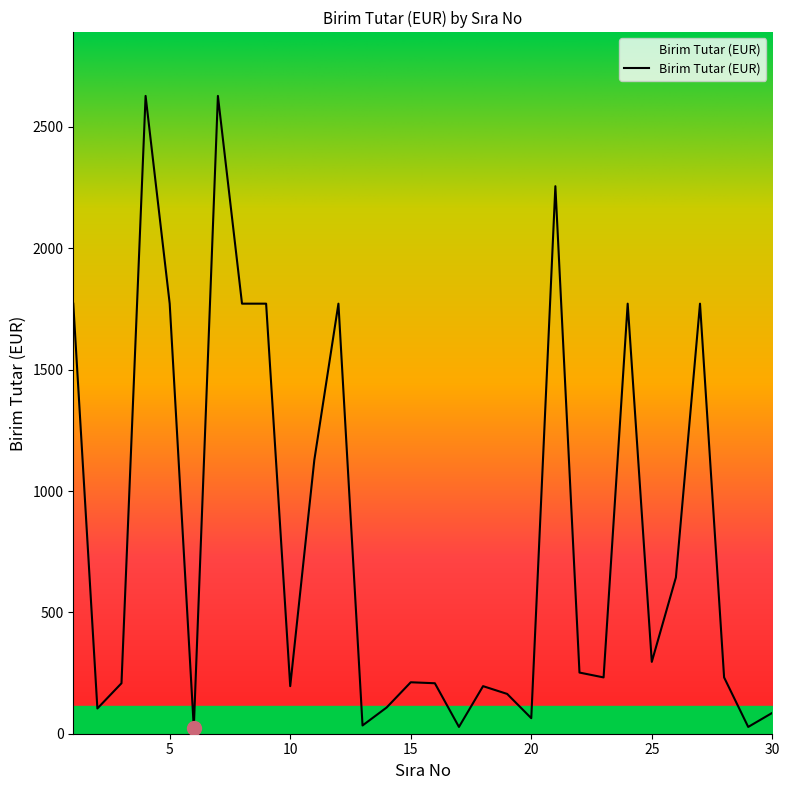

What is the greatest value displayed?

2628